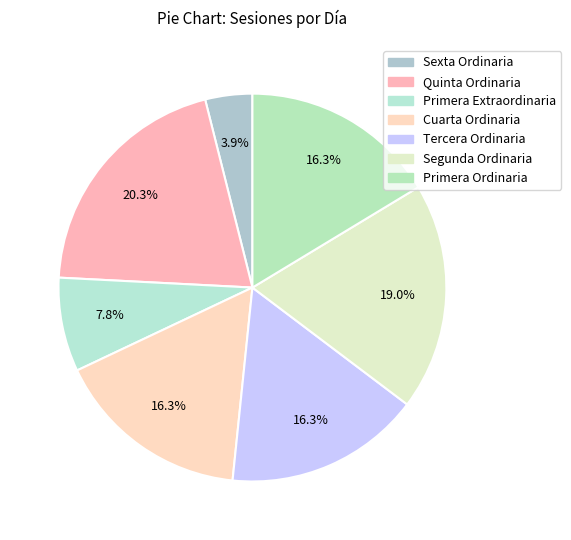

To the nearest percent, what is the difference between the largest and smallest slice percentages?

16%